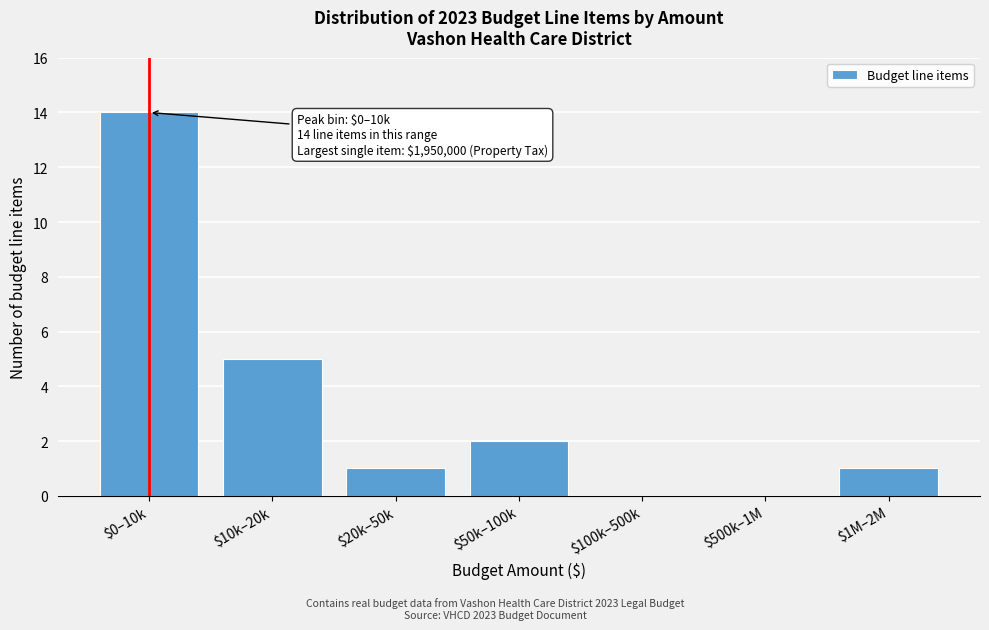

At which label is the value closest to 7?

$10k–20k